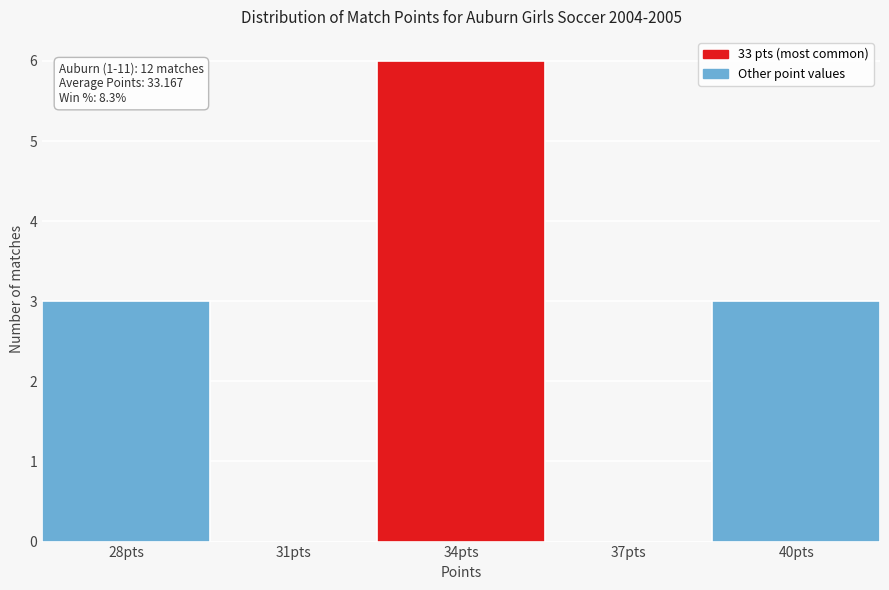

Reading left to right, what are all the values shown in this chart?

28pts=3	31pts=0	34pts=6	37pts=0	40pts=3